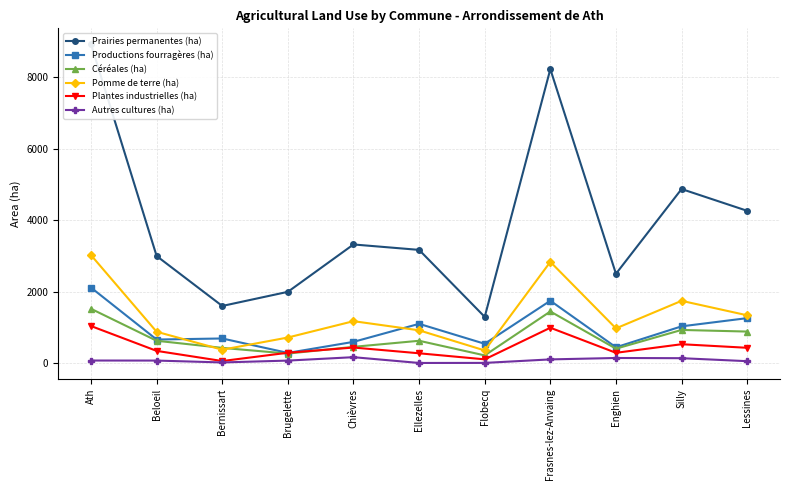

How many lines are shown in the chart?

6